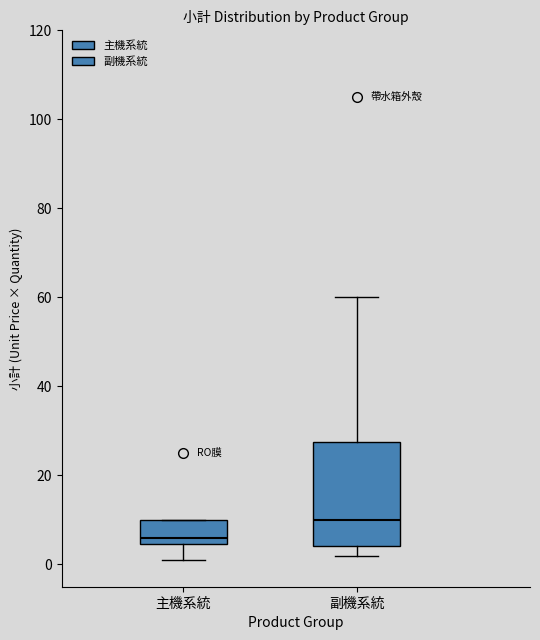

Reading left to right, read every box against the y-axis: the position of its median line, the range the box covers, and the ends of its whiskers. The values are not printed on the chart, so give them approximately, as read against the axis.

主機系統: median 6, box 4 to 10, whiskers 2 to 10
副機系統: median 10, box 4 to 28, whiskers 2 to 60